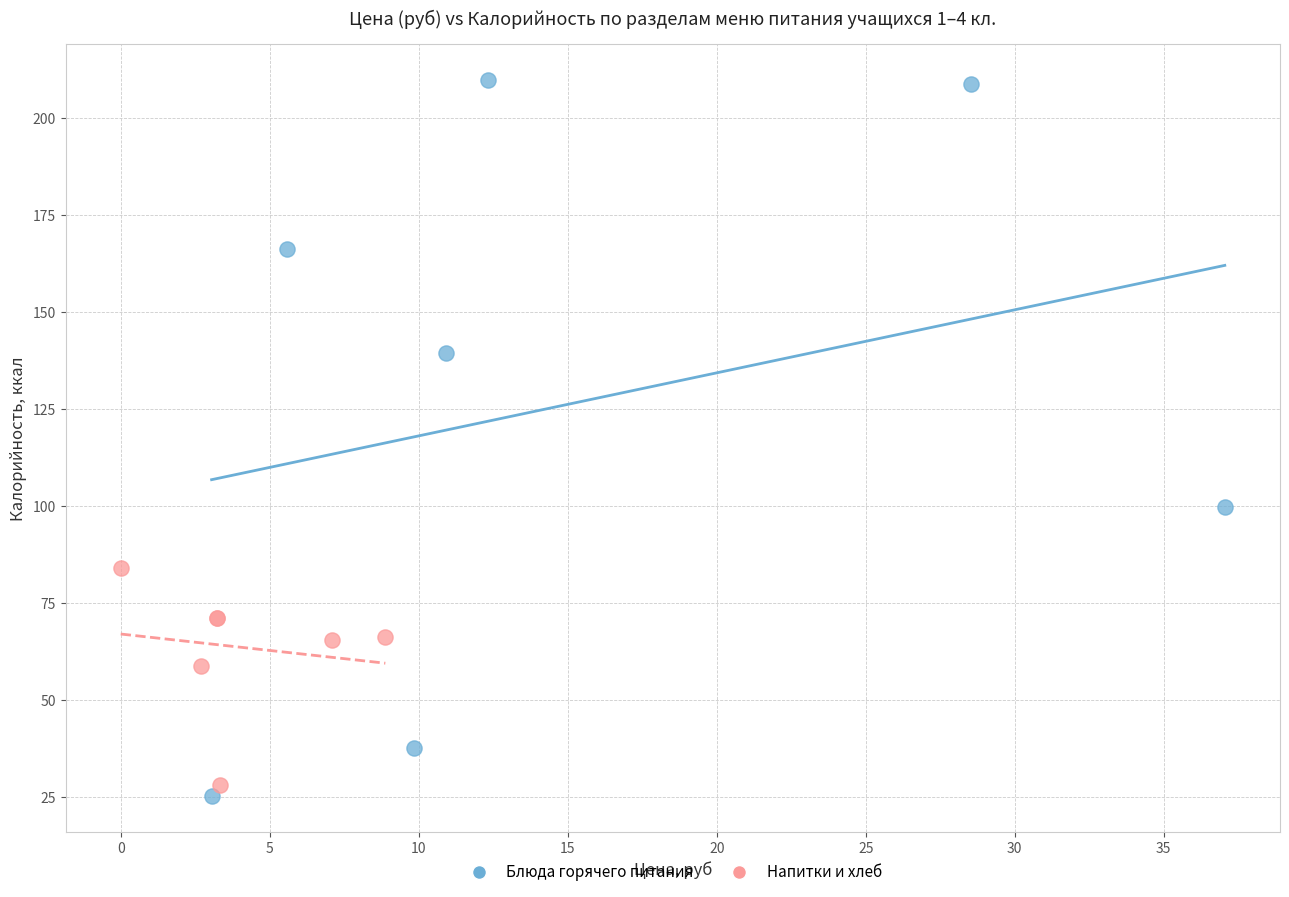

Which series contains the lowest Y value?

Блюда горячего питания